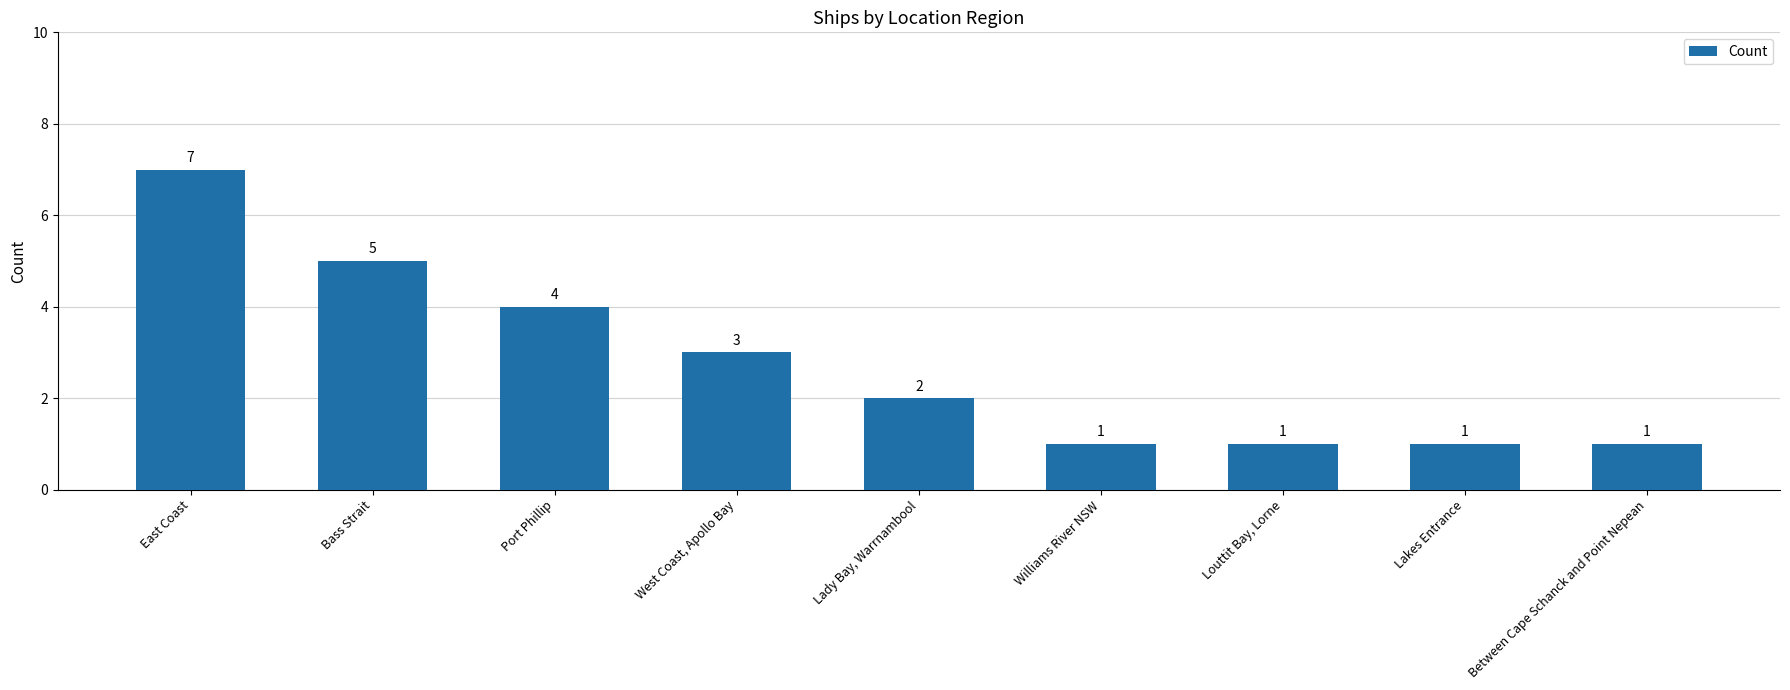

What position from the left is Lakes Entrance?

8